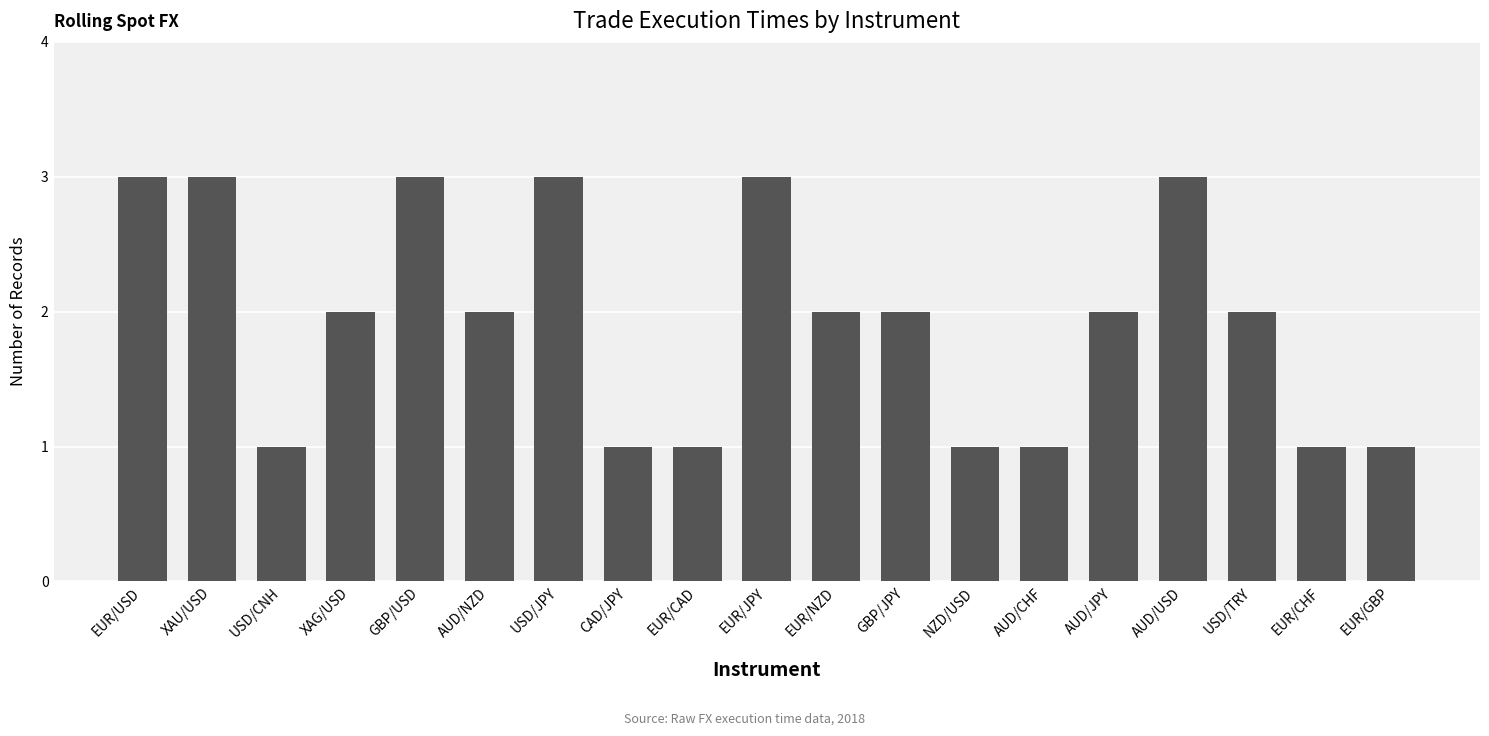

True or false: the data shows 3 at USD/JPY.

True